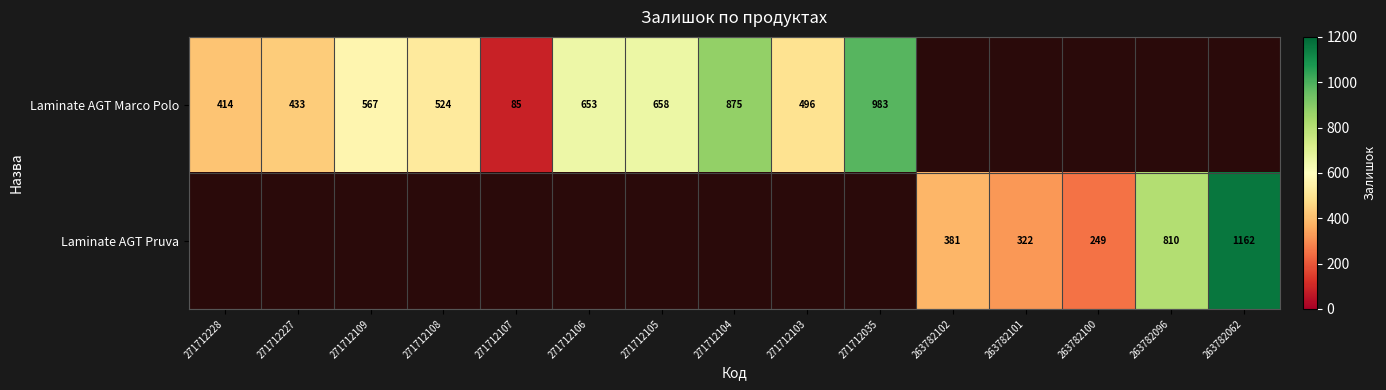

Is it true that Laminate AGT Marco Polo equals 983 at 271712035?

True